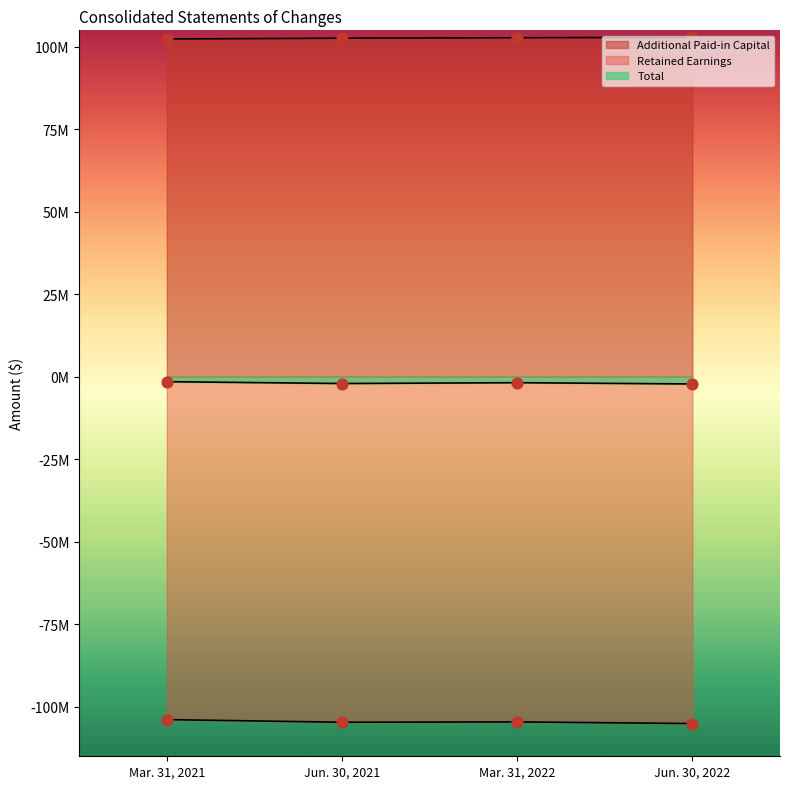

What are all the series names shown in the legend?

Additional Paid-in Capital, Retained Earnings, Total